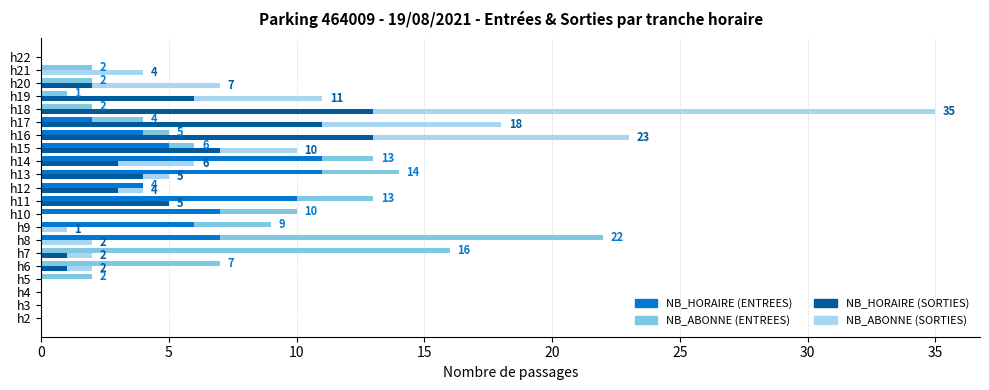

At h8, list the series in order from smallest to largest.

NB_HORAIRE (SORTIES), NB_ABONNE (SORTIES), NB_HORAIRE (ENTREES), NB_ABONNE (ENTREES)